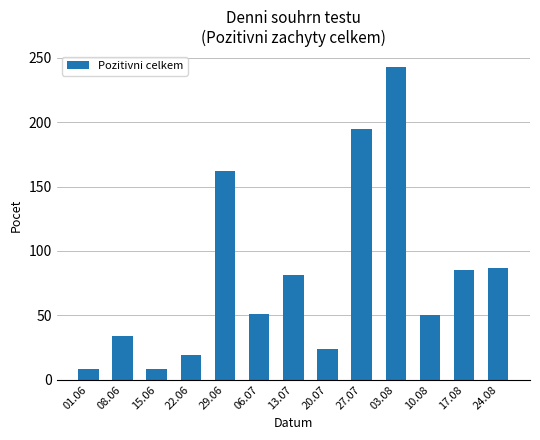

Which has a higher value, 29.06 or 06.07?

29.06